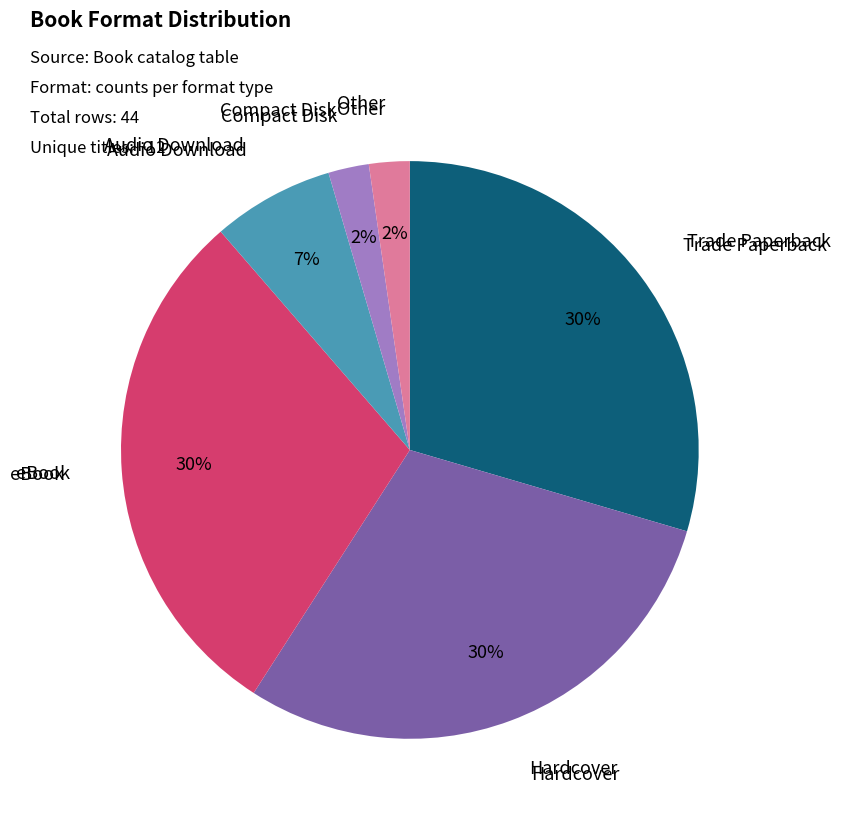

Is there any slice that represents more than half of the pie?

No